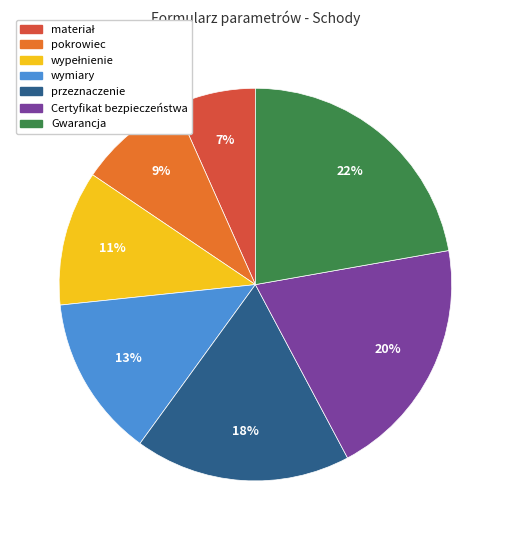

Combined, do Gwarancja and pokrowiec account for over 50%?

No